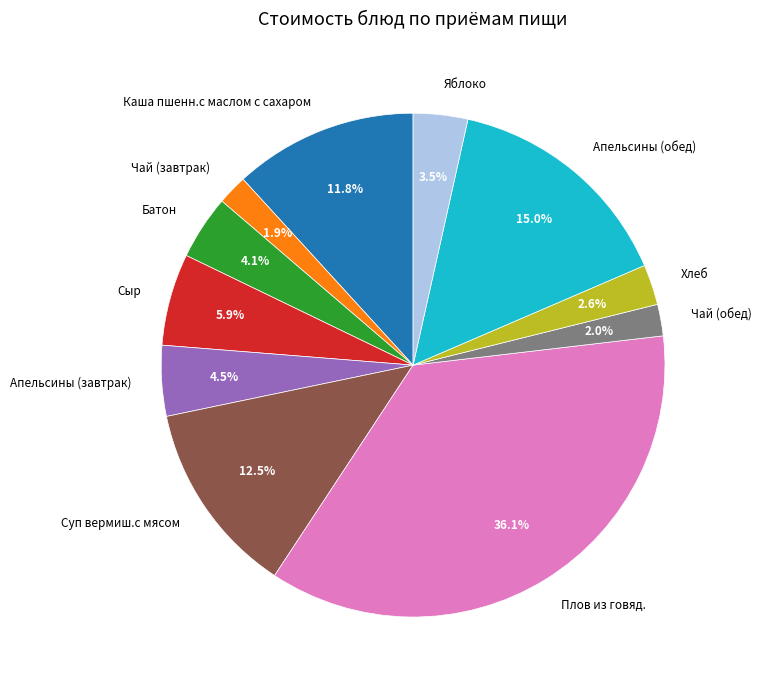

True or false: Суп вермиш.с мясом accounts for 24% of the total.

False